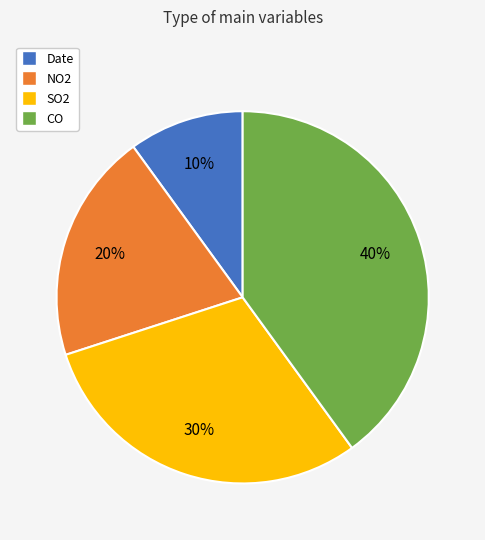

Between CO and NO2, which is larger?

CO